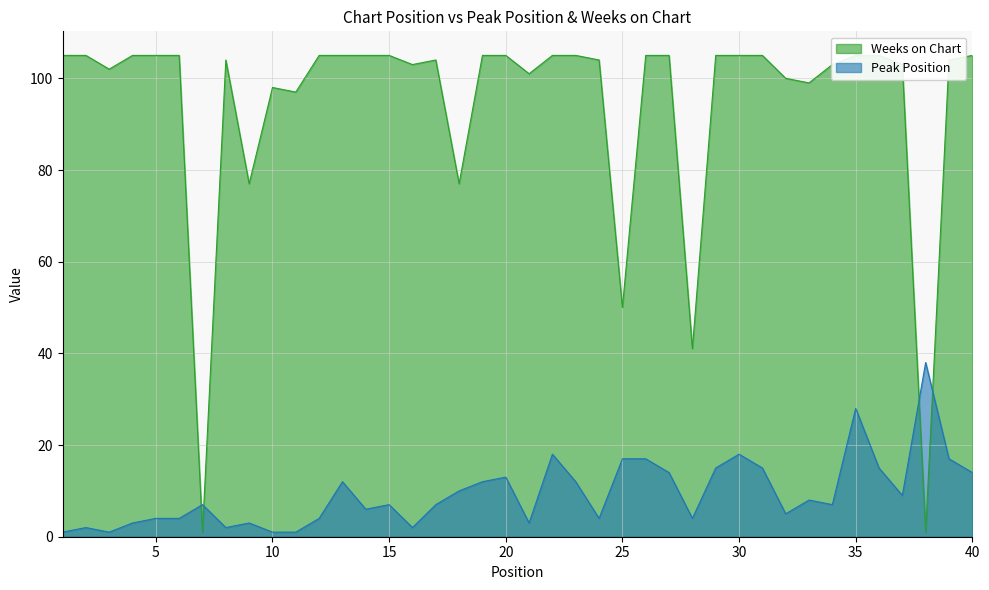

List the series in order of their overall mean, highest first.

Weeks on Chart, Peak Position